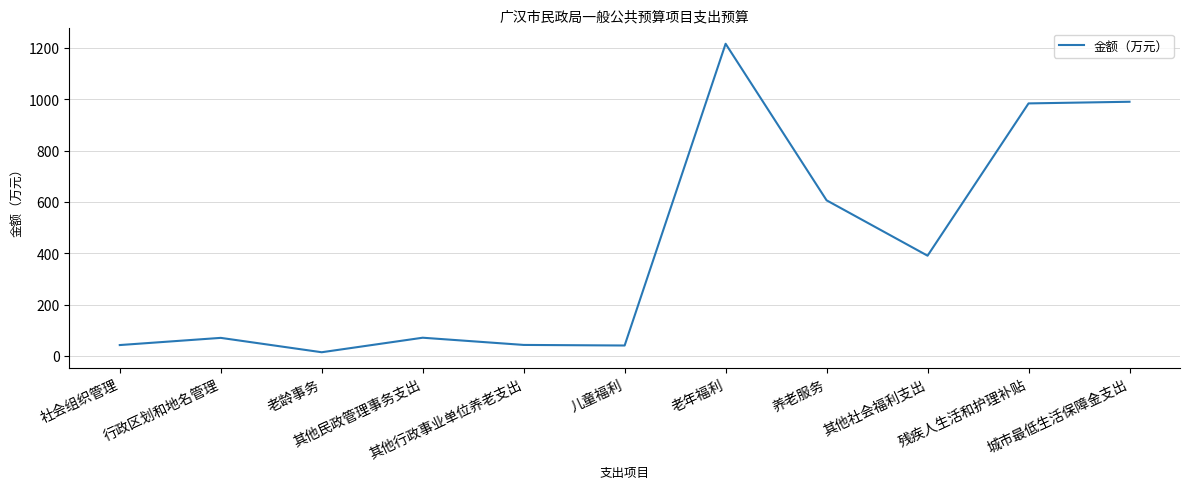

At which label is the value closest to 615?

养老服务